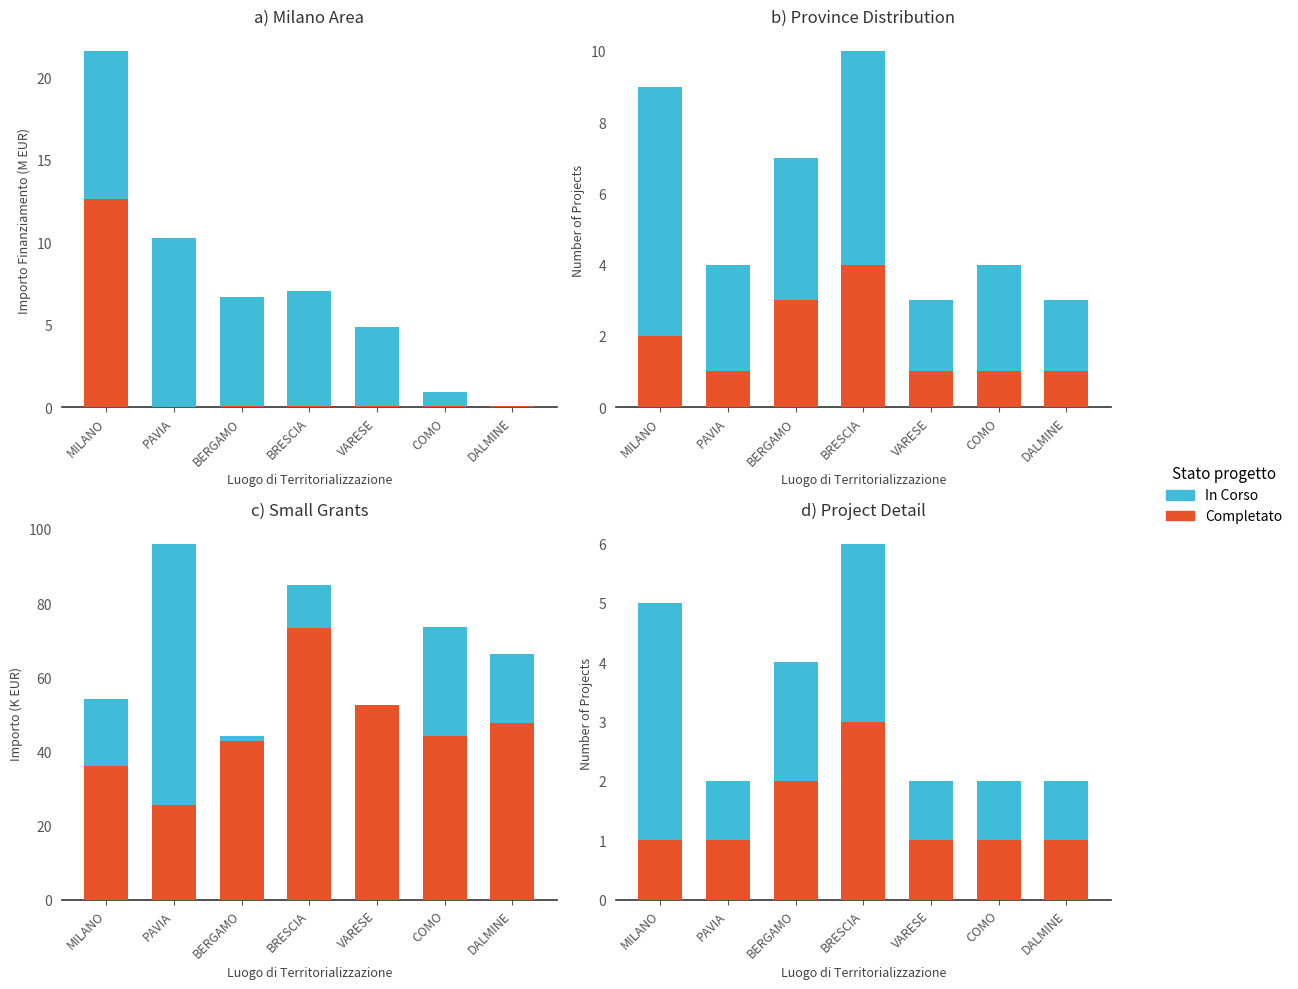

Which category has the highest value in the In Corso series?

BRESCIA